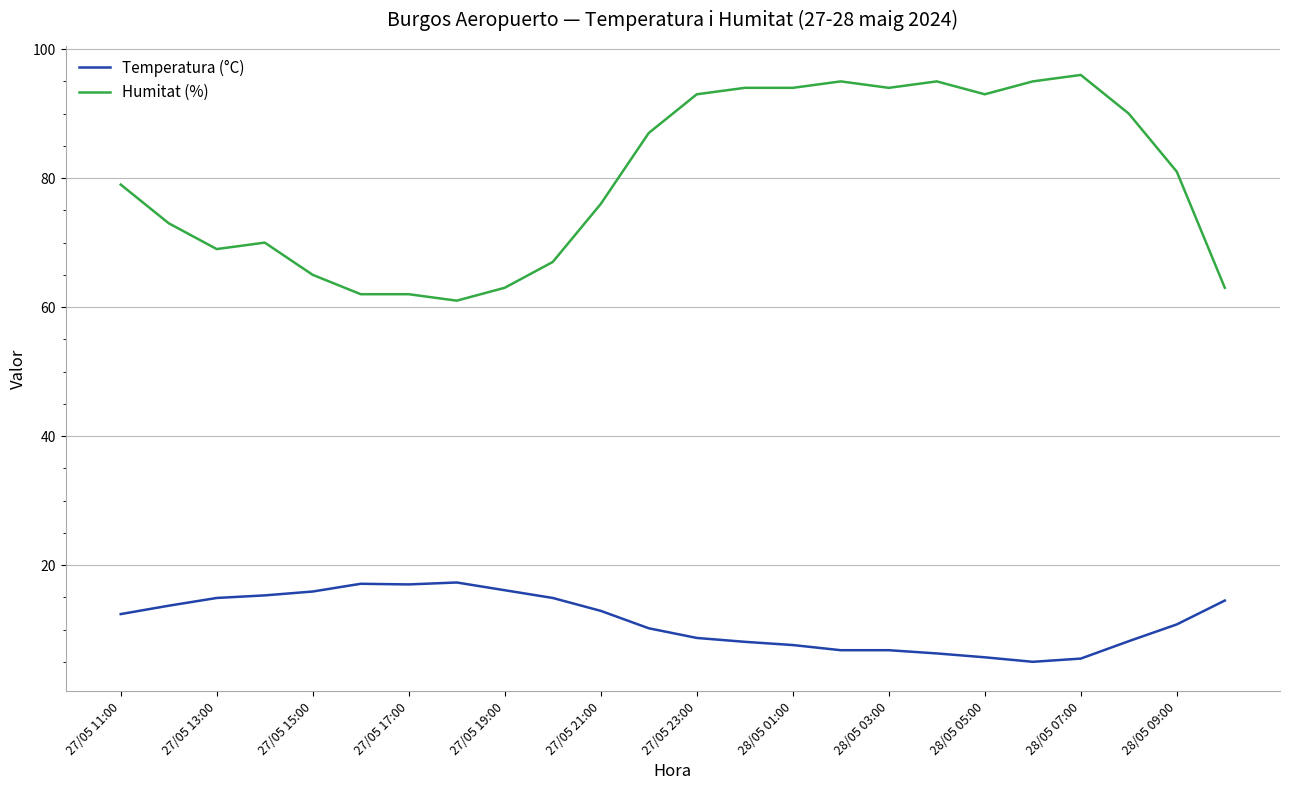

True or false: Temperatura (°C) and Humitat (%) cross at least once.

False